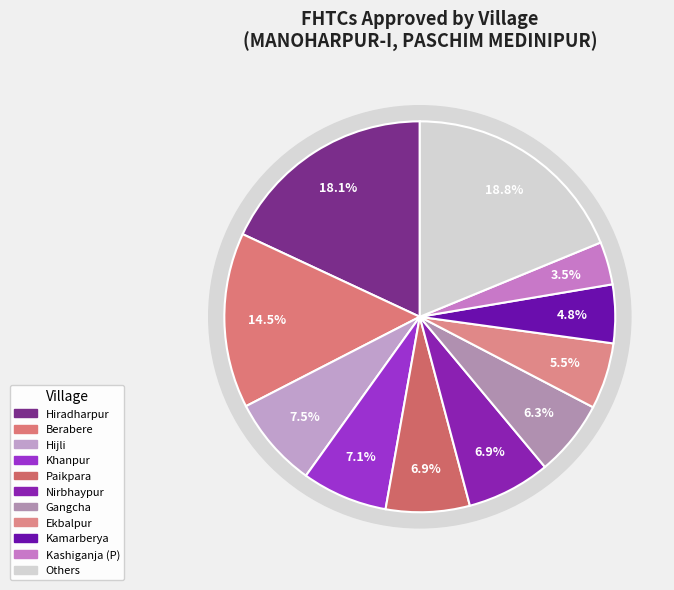

Which category has the biggest portion of the pie?

Hiradharpur